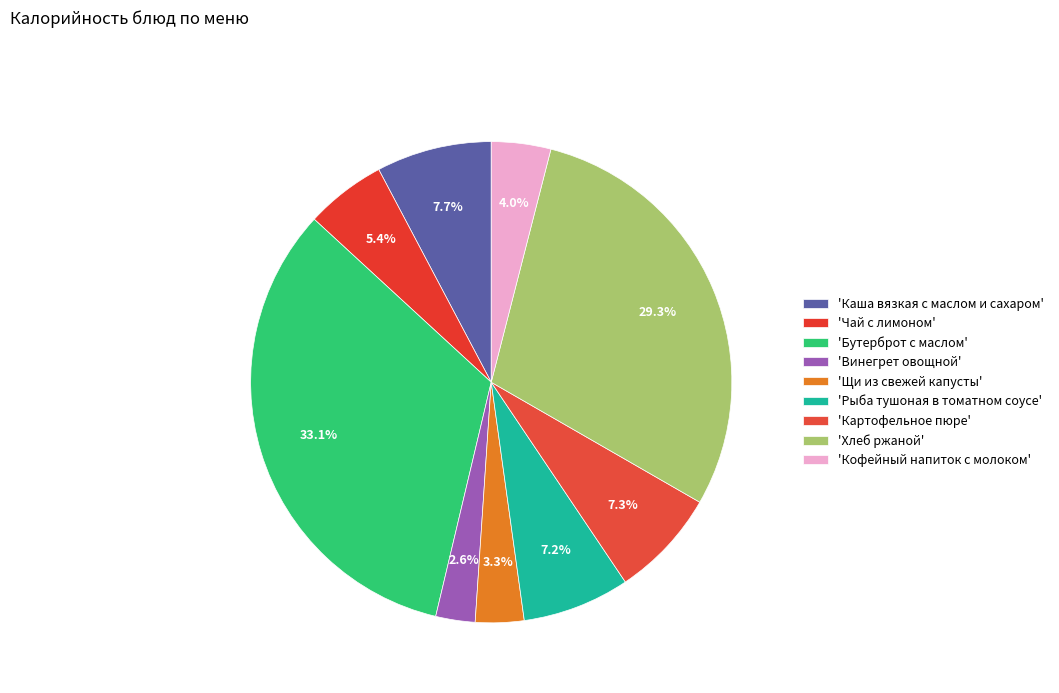

Which category has the biggest portion of the pie?

Бутерброт с маслом